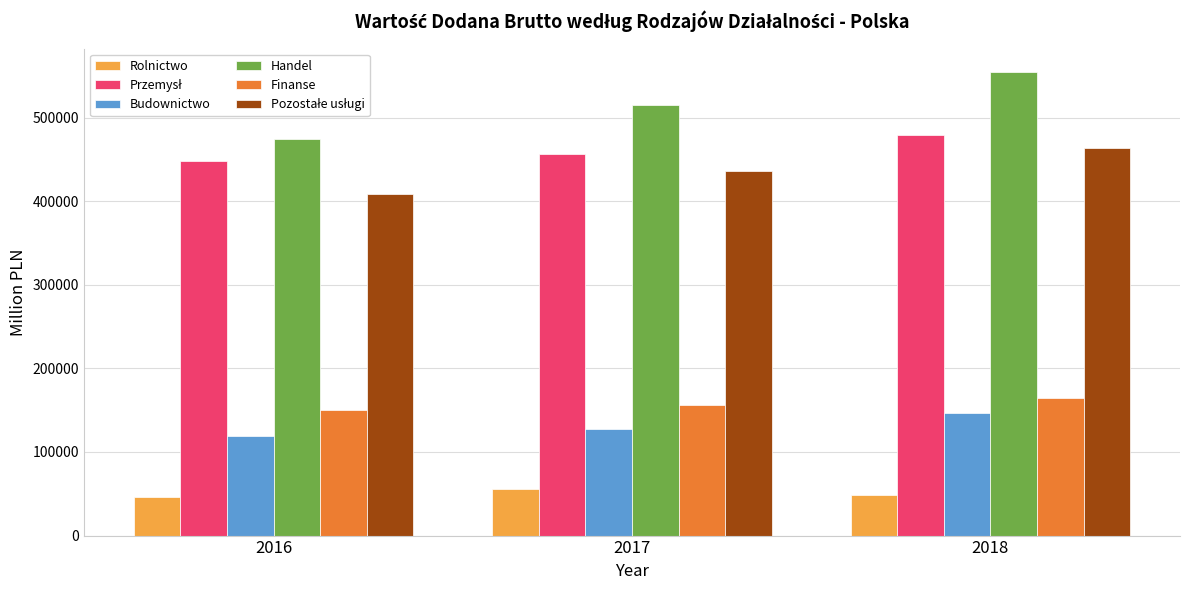

What is the sum of the Finanse values at 2018 and 2016?

313842